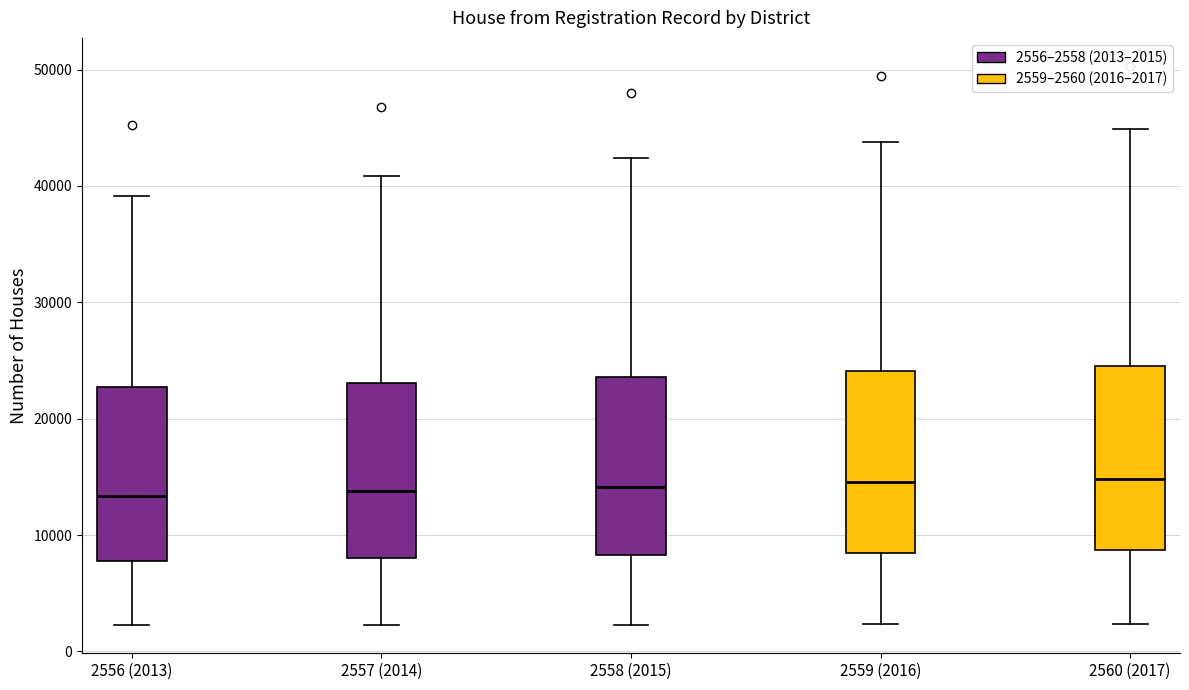

Where does the median line of the box for 2558 (2015) sit on the y-axis? The values are not printed on the chart, so give them approximately, as read against the axis.

14000